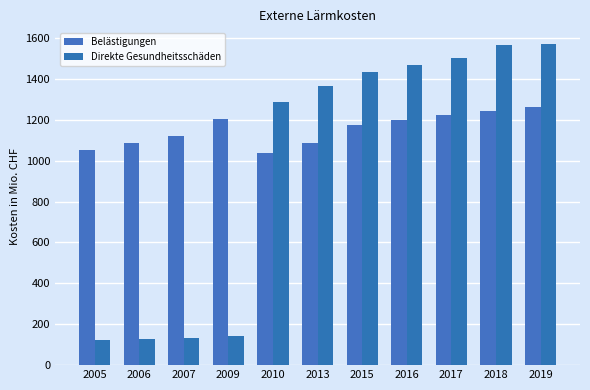

At which label is Direkte Gesundheitsschäden closest to 846?

2010